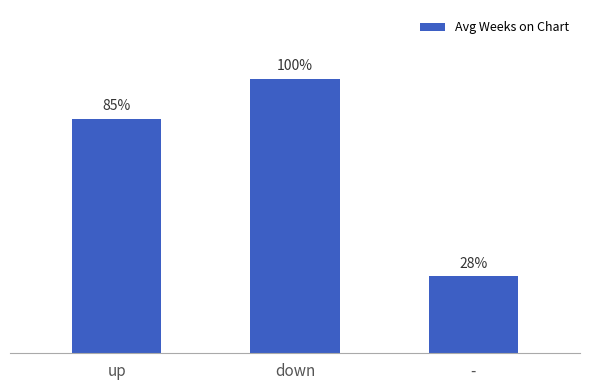

What position from the right is down?

2